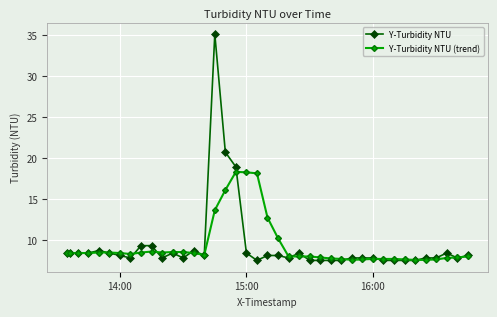

What is the difference between the maximum and minimum values in the Y-Turbidity NTU (trend) series?

10.7